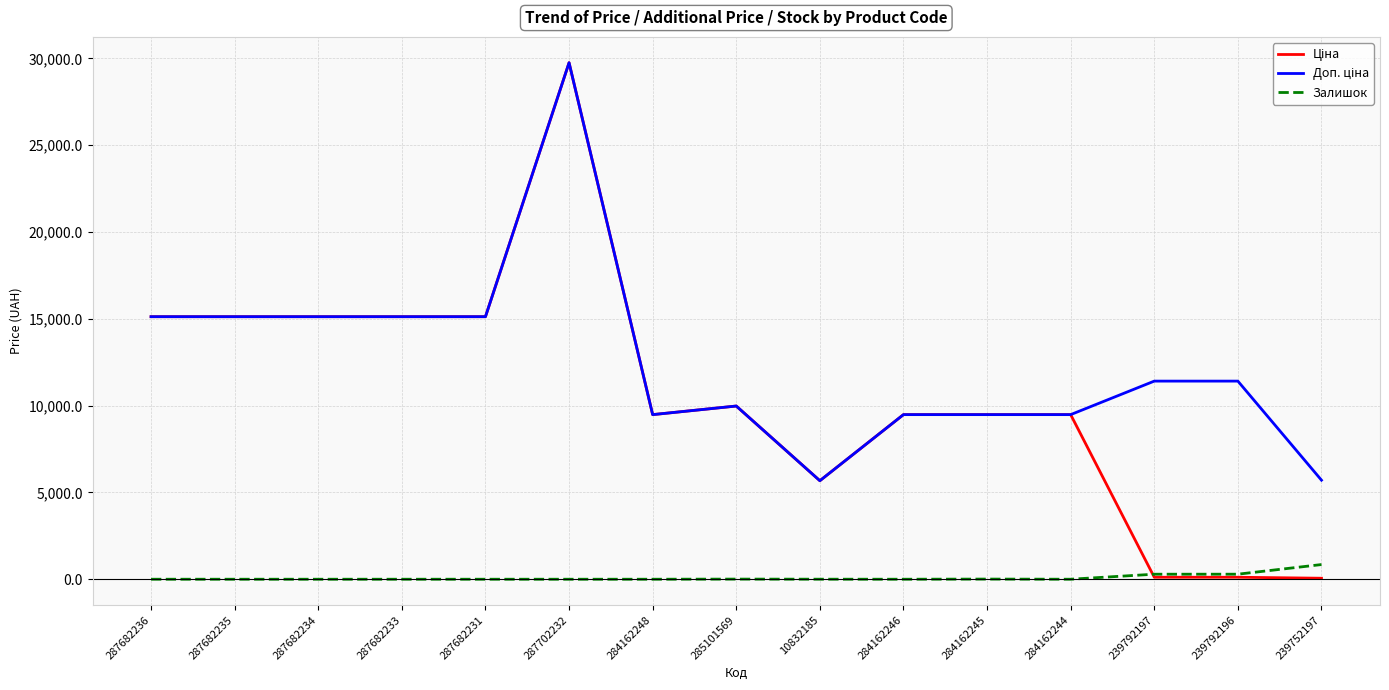

The value of Залишок at 287682234 is 0.0. True or false?

True